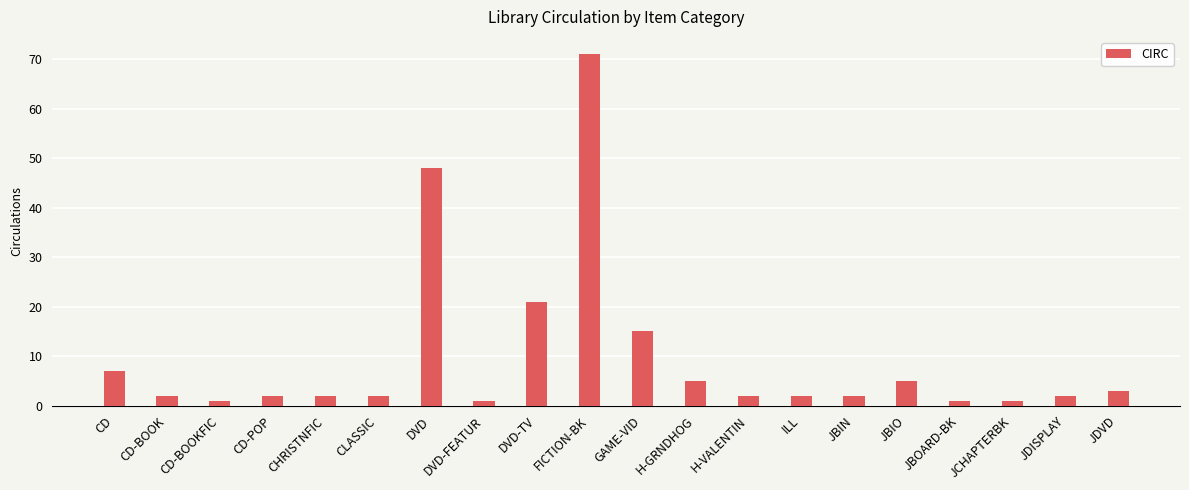

How many data points does each series have?

20